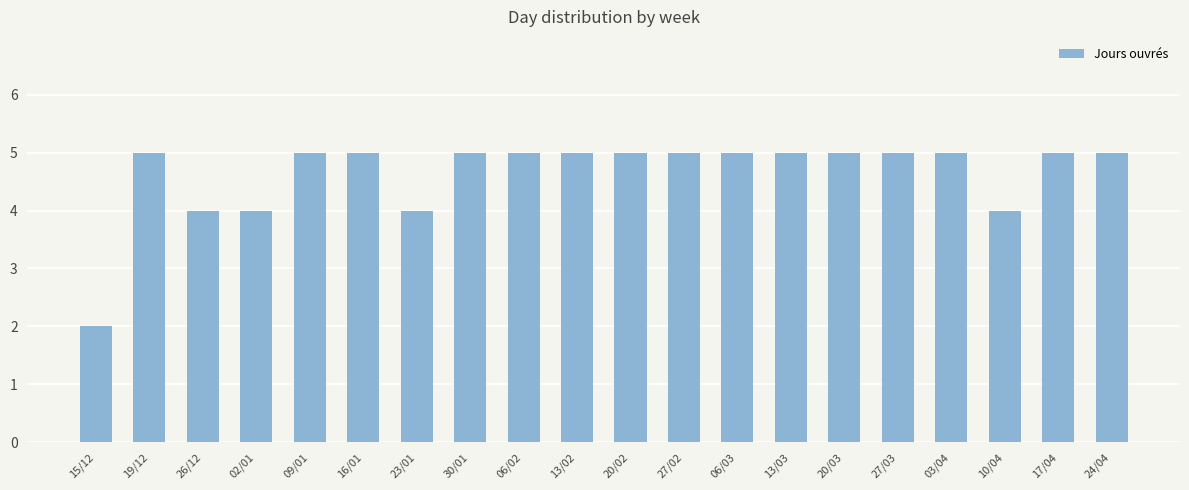

Is it true that the value at 20/02 is 5?

True